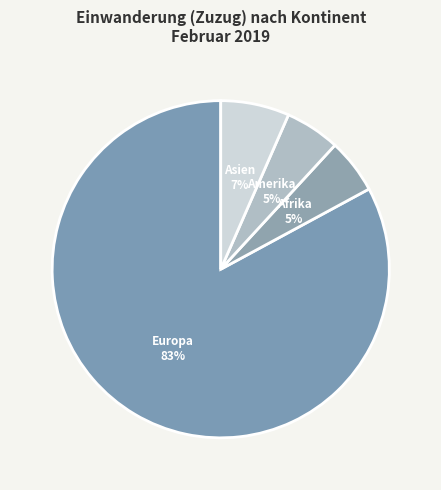

Count the number of slices in the pie.

4